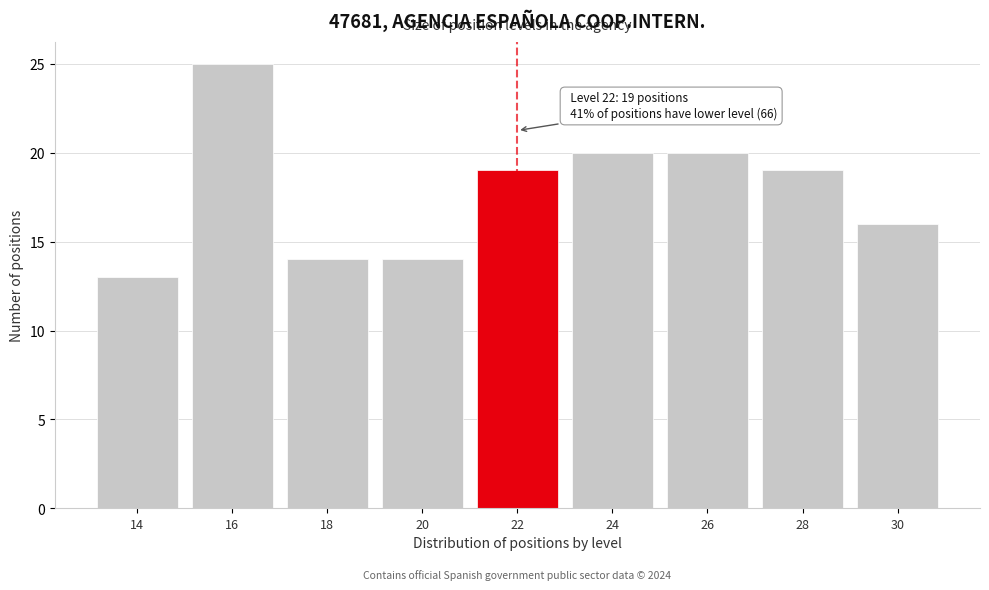

Reading right to left, extract all data points from this chart.

30=16	28=19	26=20	24=20	22=19	20=14	18=14	16=25	14=13